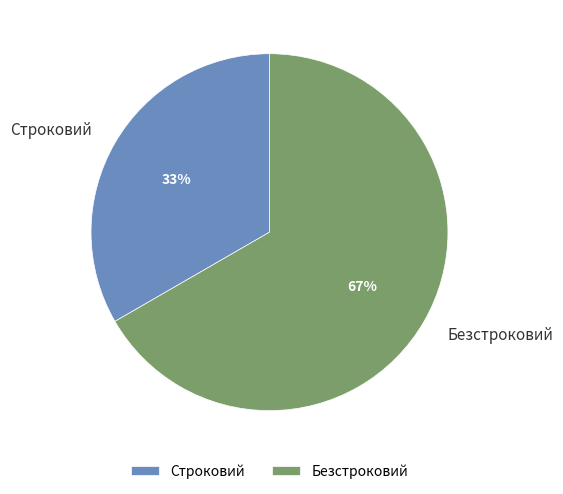

Which slice is the largest?

Безстроковий